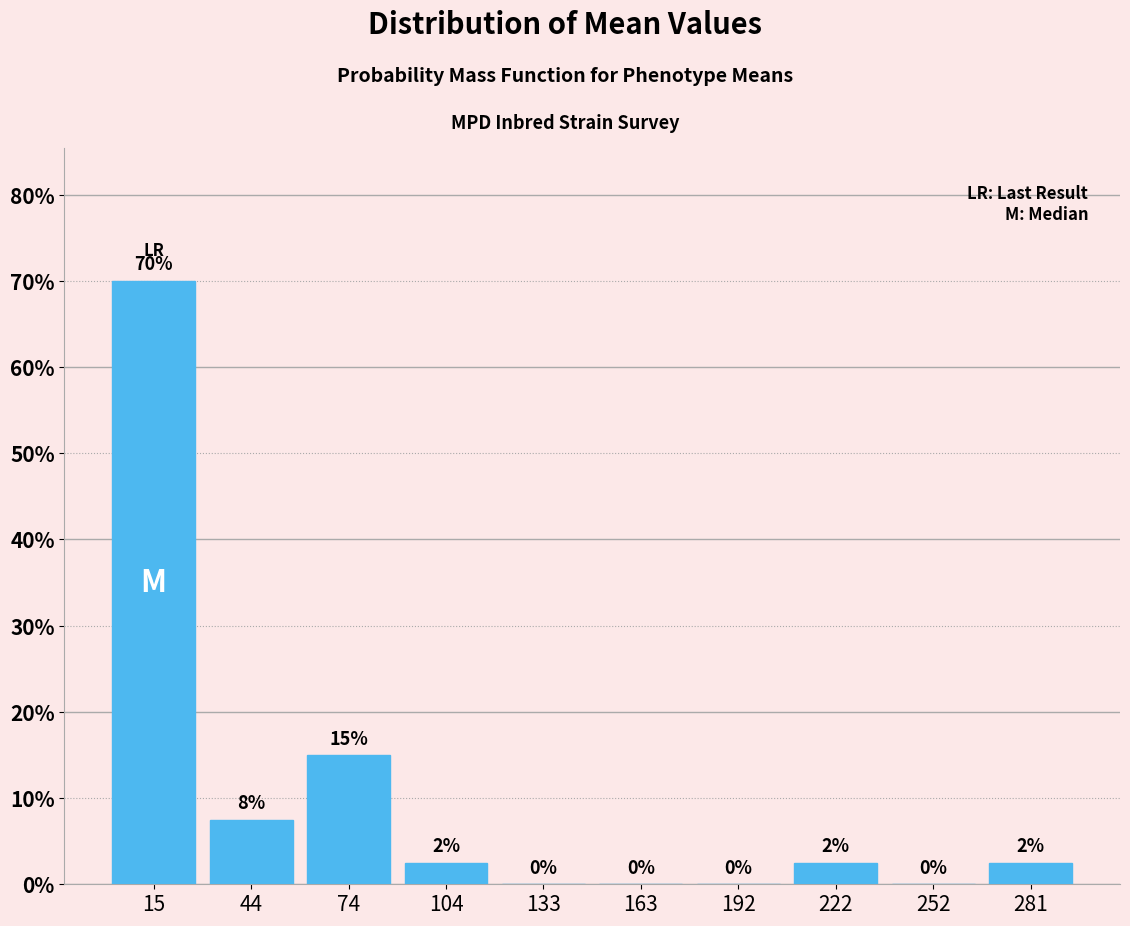

Which range on the x-axis has the tallest bar?

0 to 30